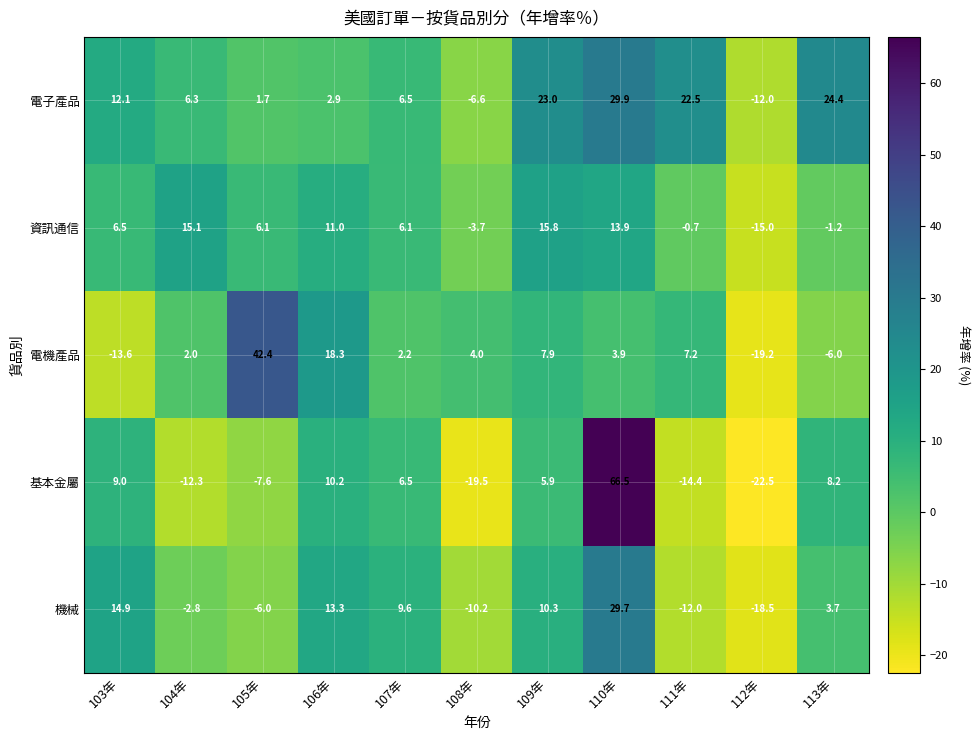

What is the maximum value shown in the chart?

66.5